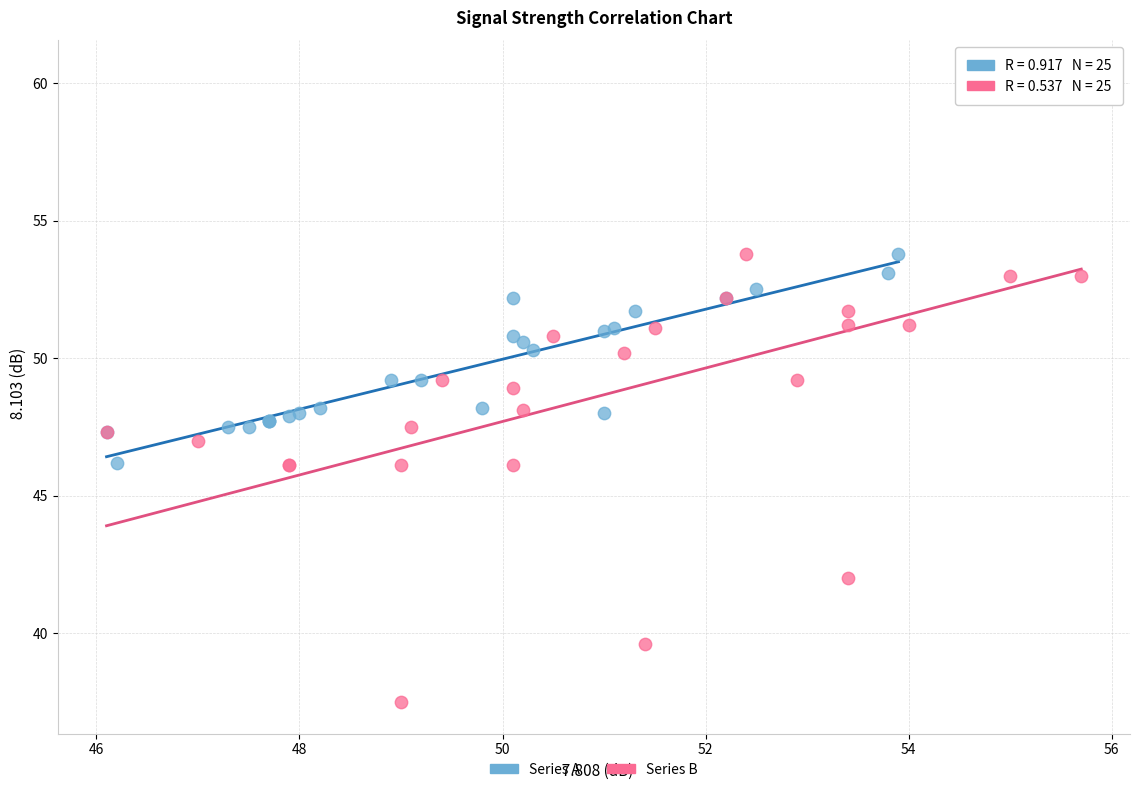

Which series reaches the maximum Y coordinate?

Series B